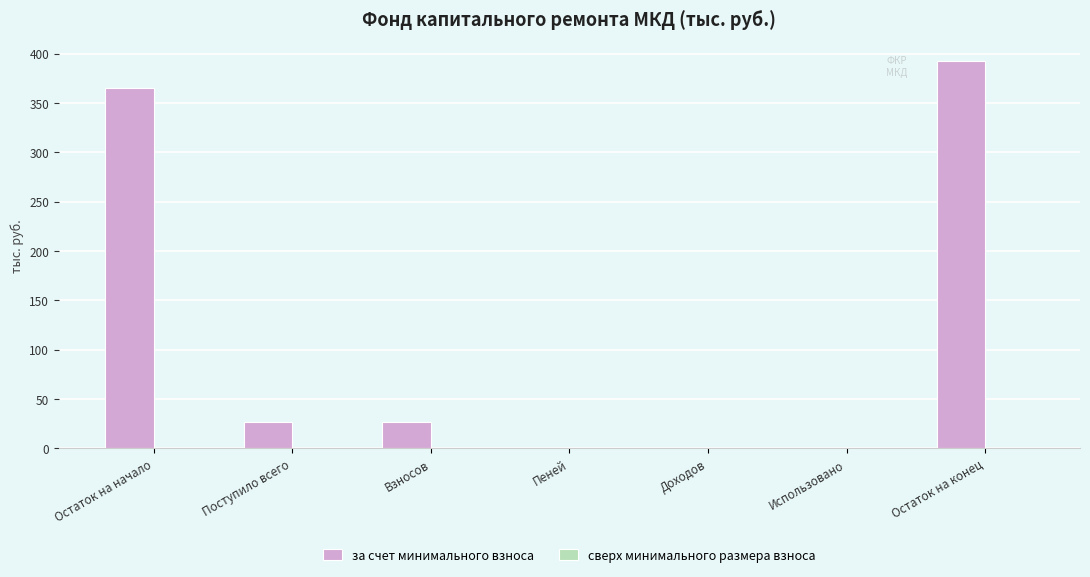

True or false: the data shows 0.0 at Использовано.

True